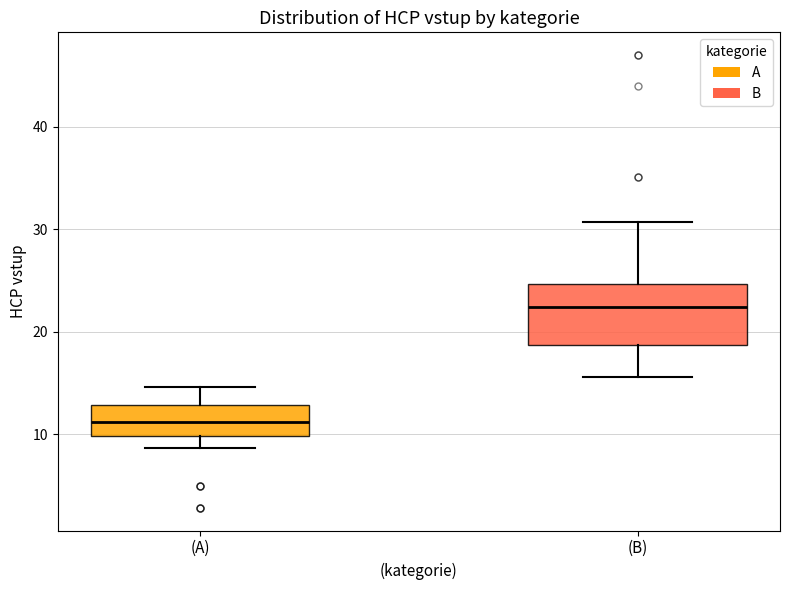

Where is the upper edge of the box for (B) on the y-axis? The values are not printed on the chart, so give them approximately, as read against the axis.

25